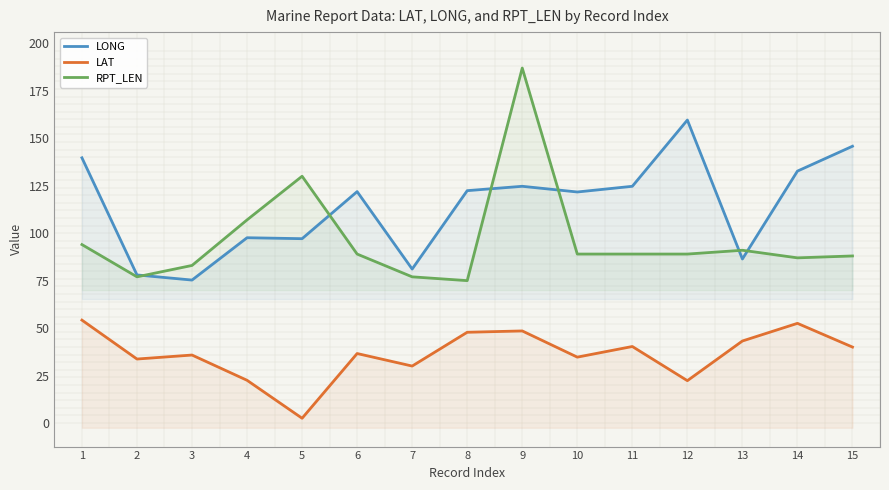

At which category is the sum across all series the highest?

9